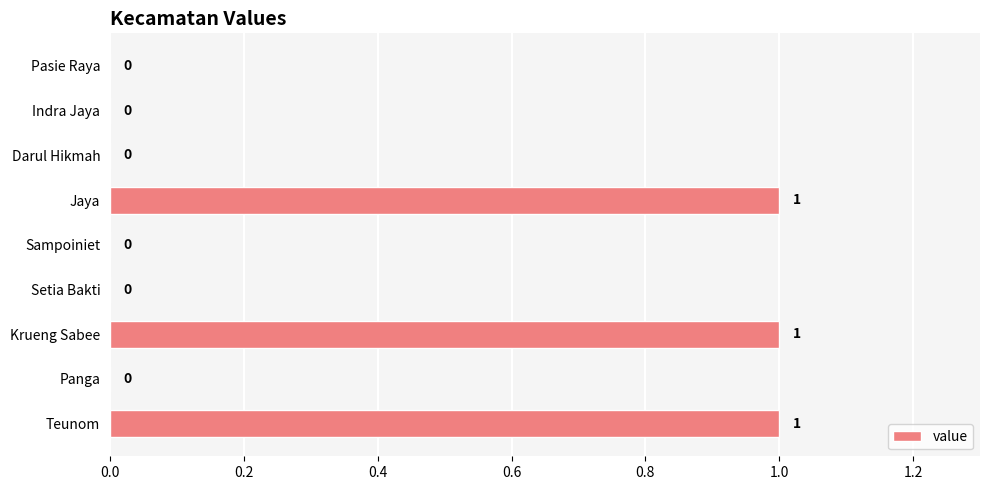

Reading bottom to top, what are all the values shown in this chart?

Teunom=1	Panga=0	Krueng Sabee=1	Setia Bakti=0	Sampoiniet=0	Jaya=1	Darul Hikmah=0	Indra Jaya=0	Pasie Raya=0